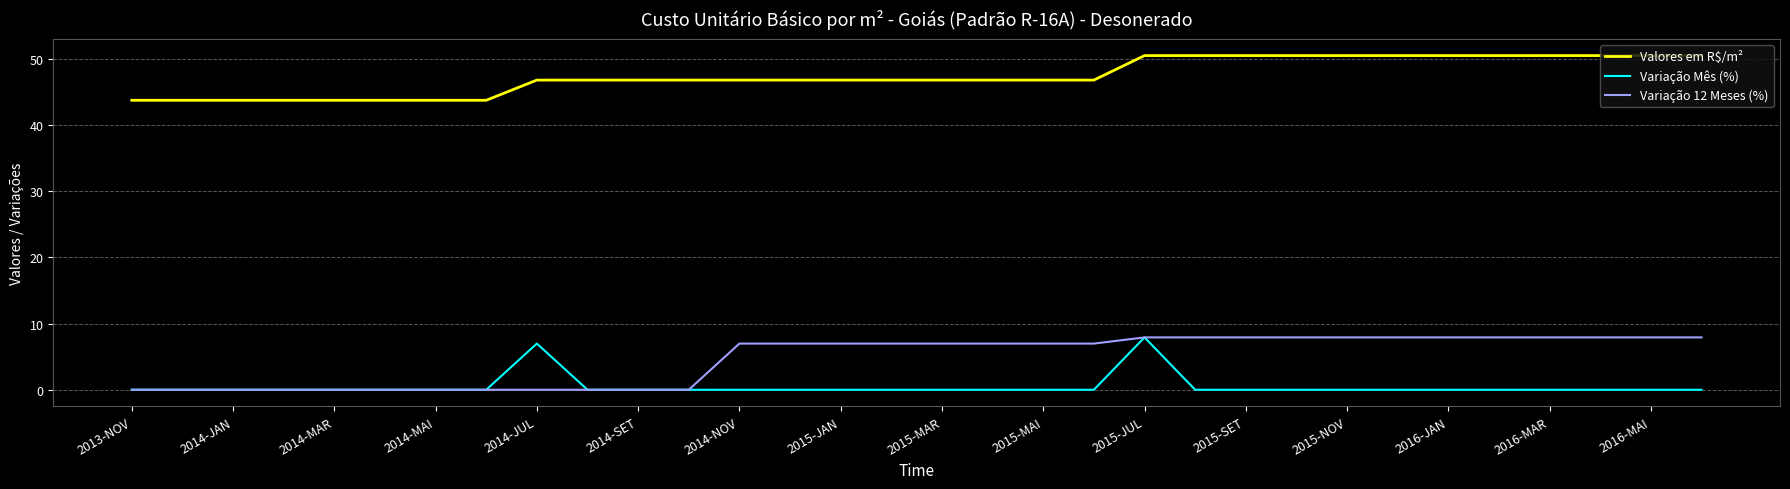

How many series are shown in this chart?

3